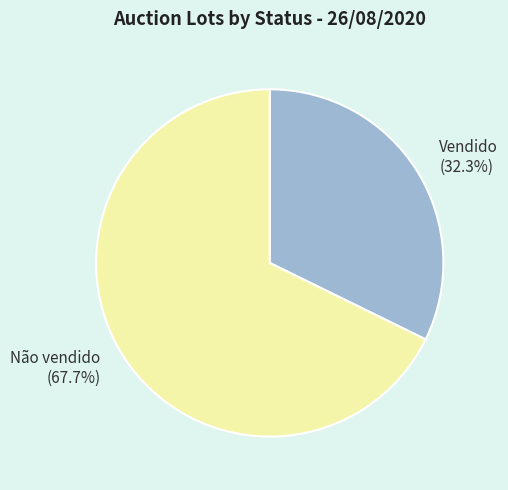

To the nearest percent, what is the difference between the largest and smallest slice percentages?

35%